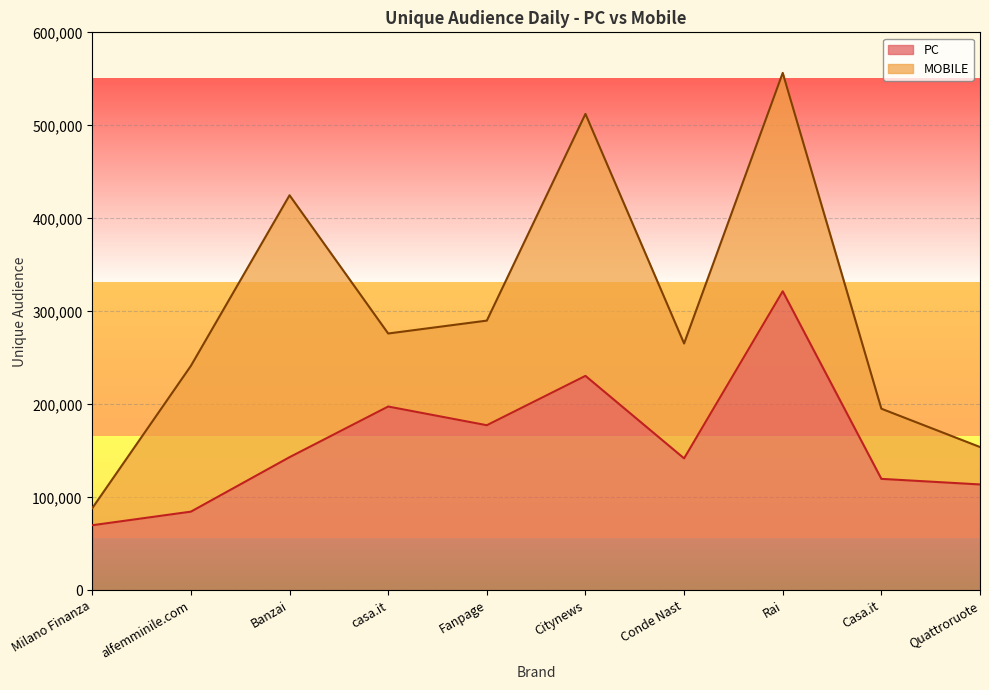

How many data points are less than 143185?

5